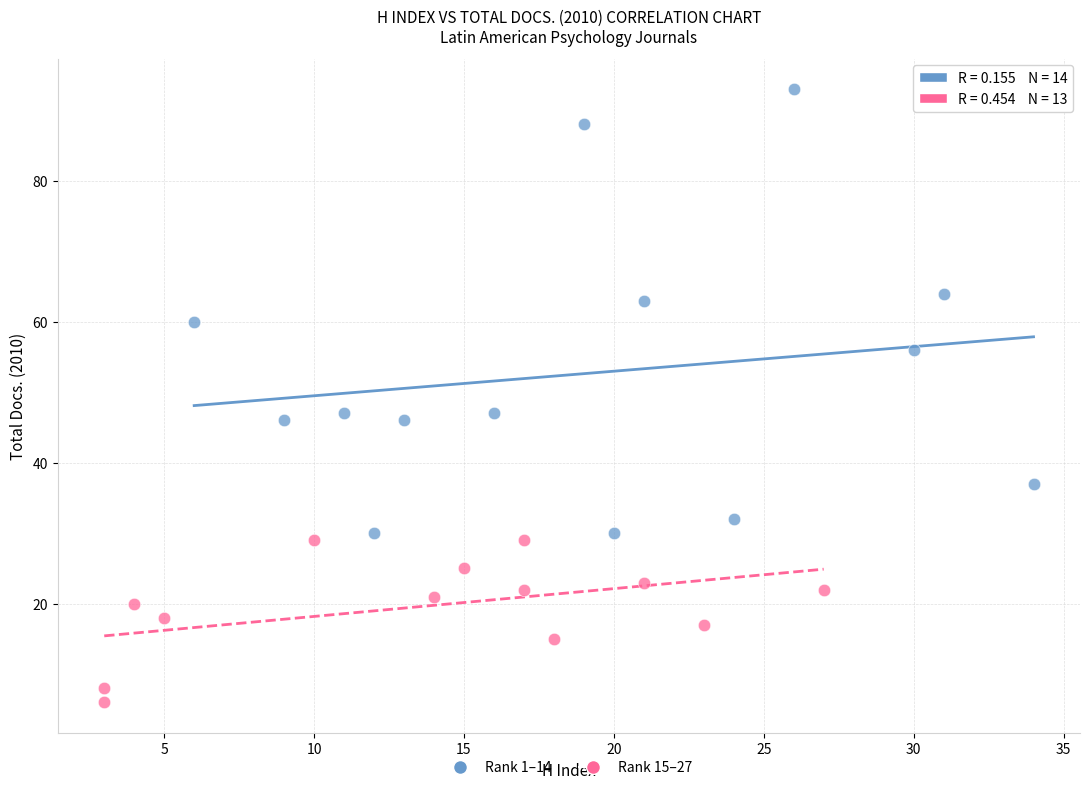

Which series has the largest Y range (max minus min)?

Rank 1–14